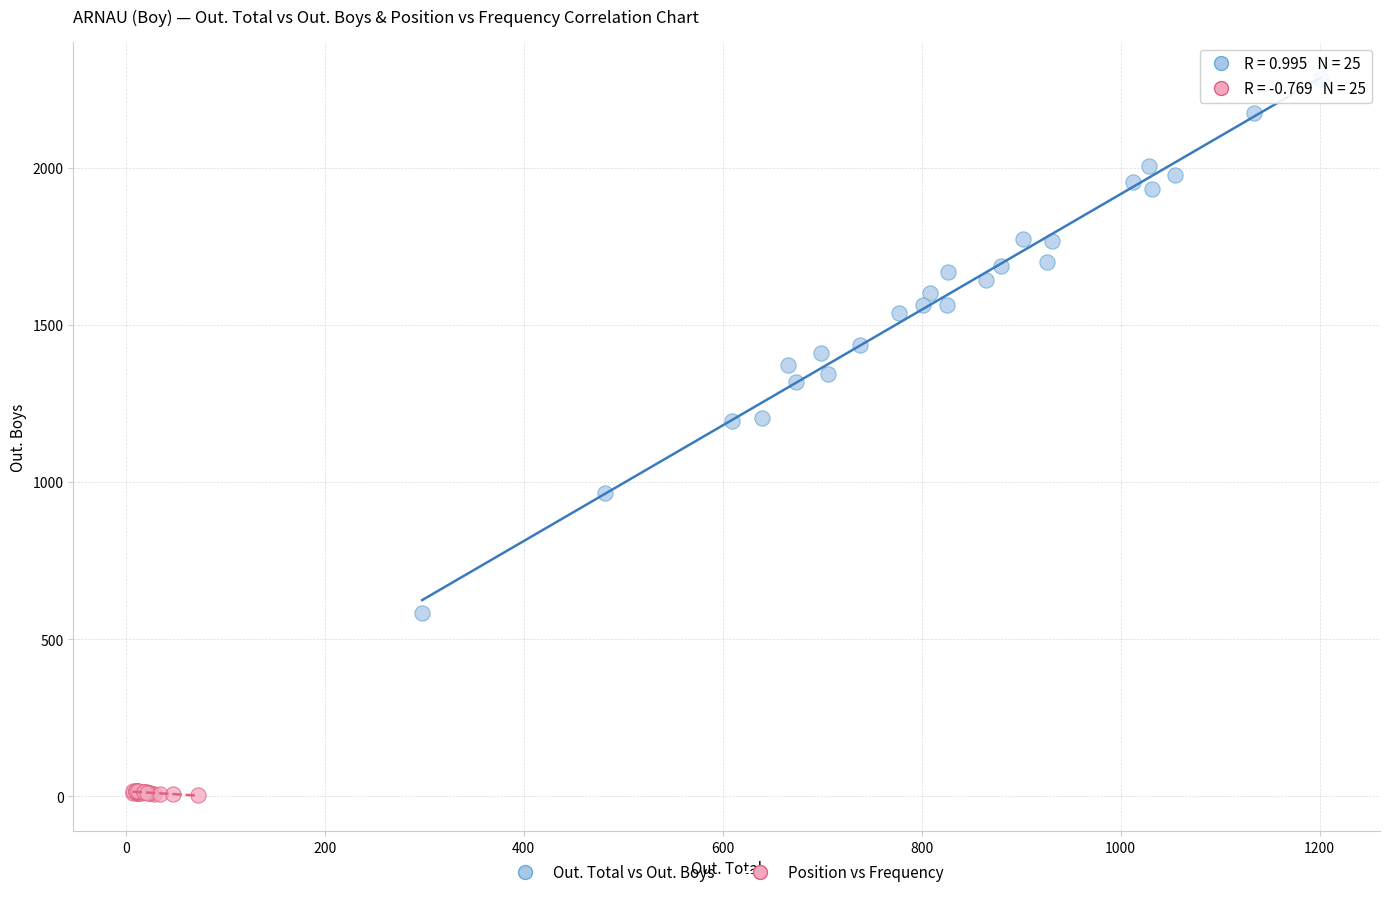

Which series reaches the minimum Y coordinate?

Position vs Frequency